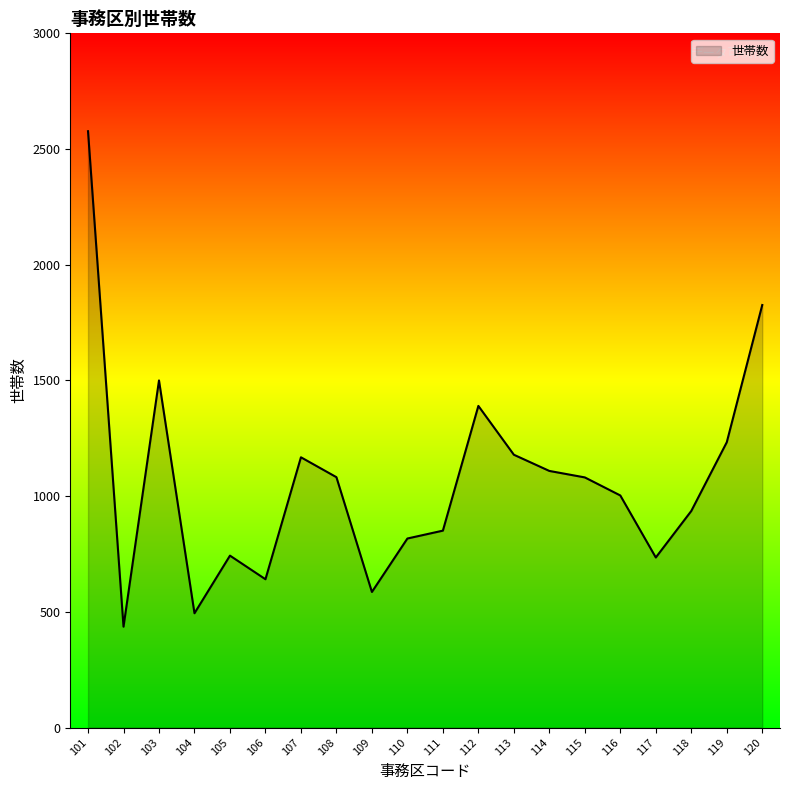

The chart shows a value of 1233 at 119. True or false?

True